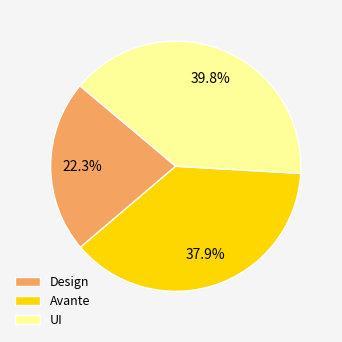

Which category has the smallest portion of the pie?

Design